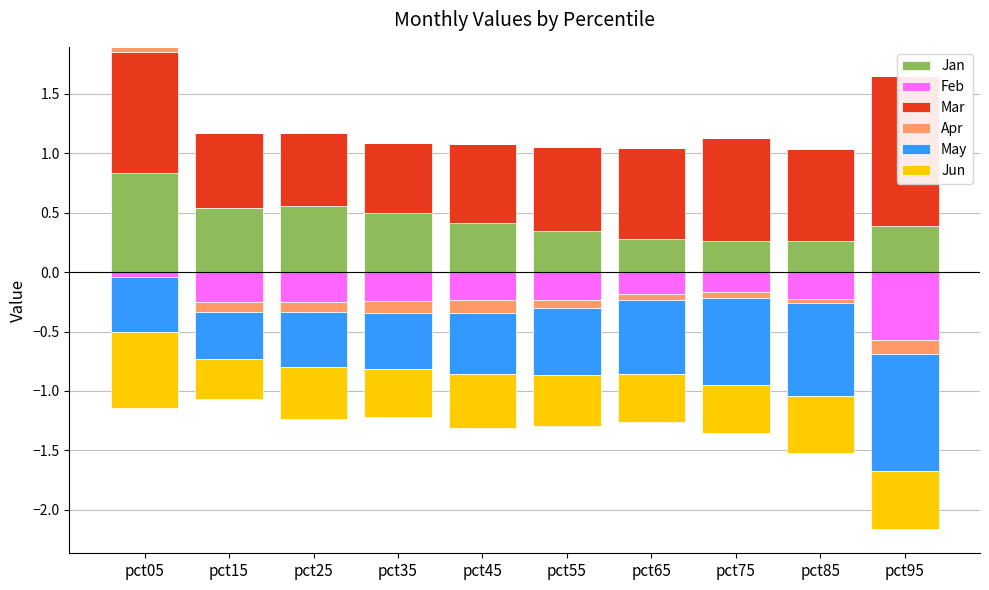

The Apr series shows 0.0 at pct25. True or false?

False